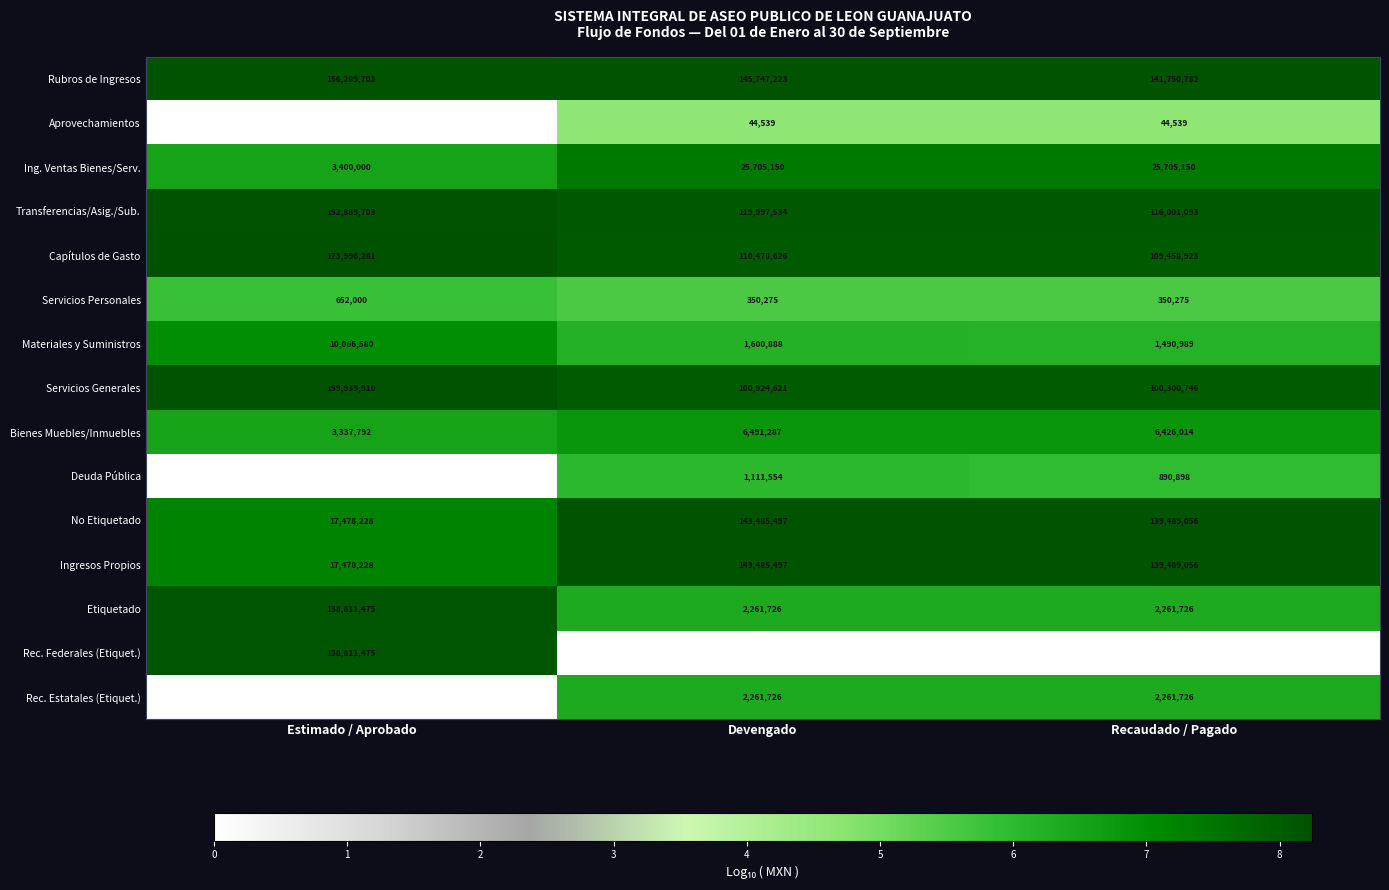

At which label is Rec. Estatales (Etiquet.) closest to 1130863?

Estimado / Aprobado